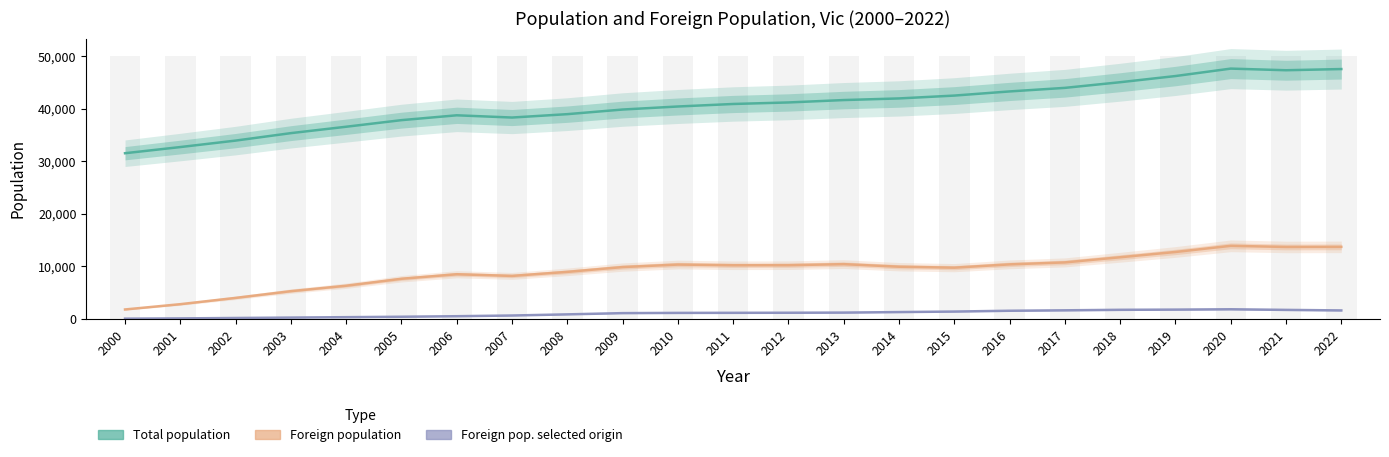

Are the bars horizontal?

No